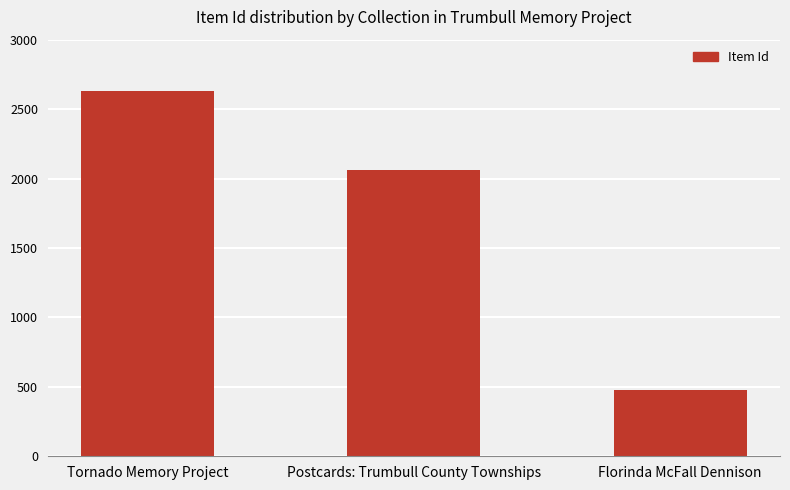

How many data points are less than 2061?

1